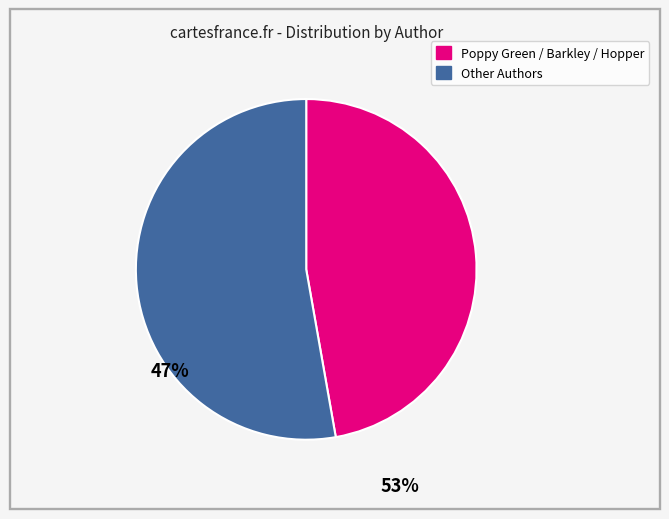

Is there a majority slice in this chart?

Yes